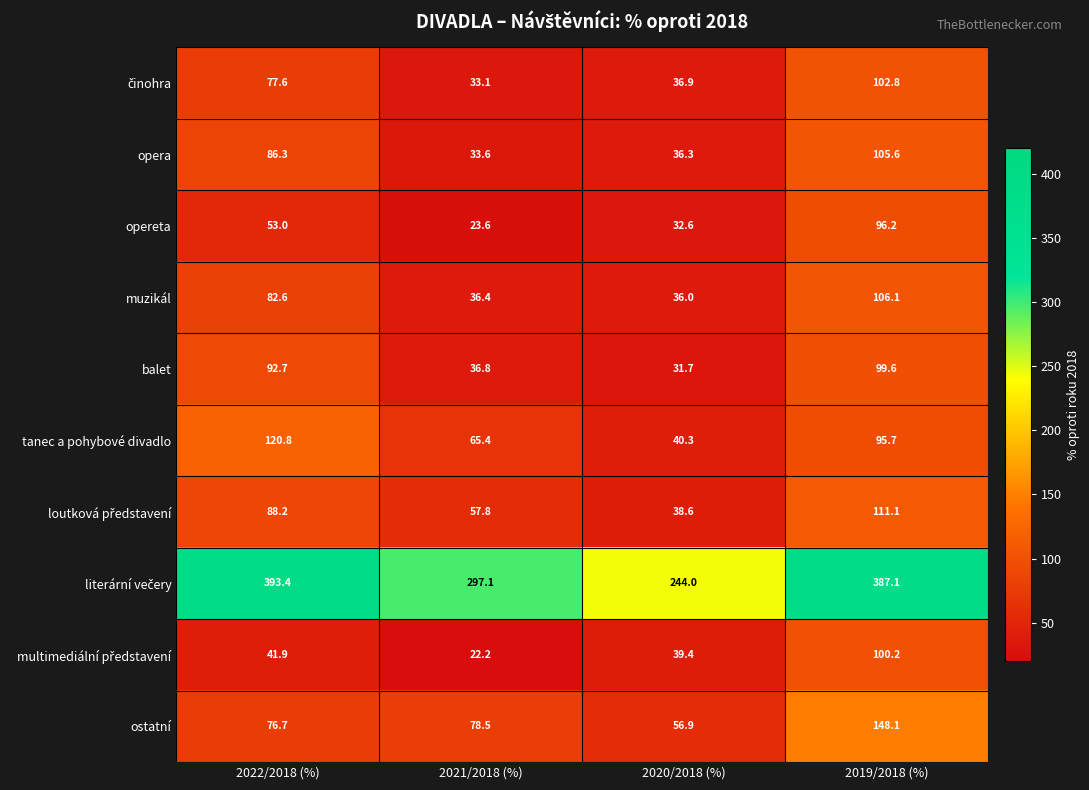

Is it true that tanec a pohybové divadlo equals 21.4 at 2020/2018 (%)?

False